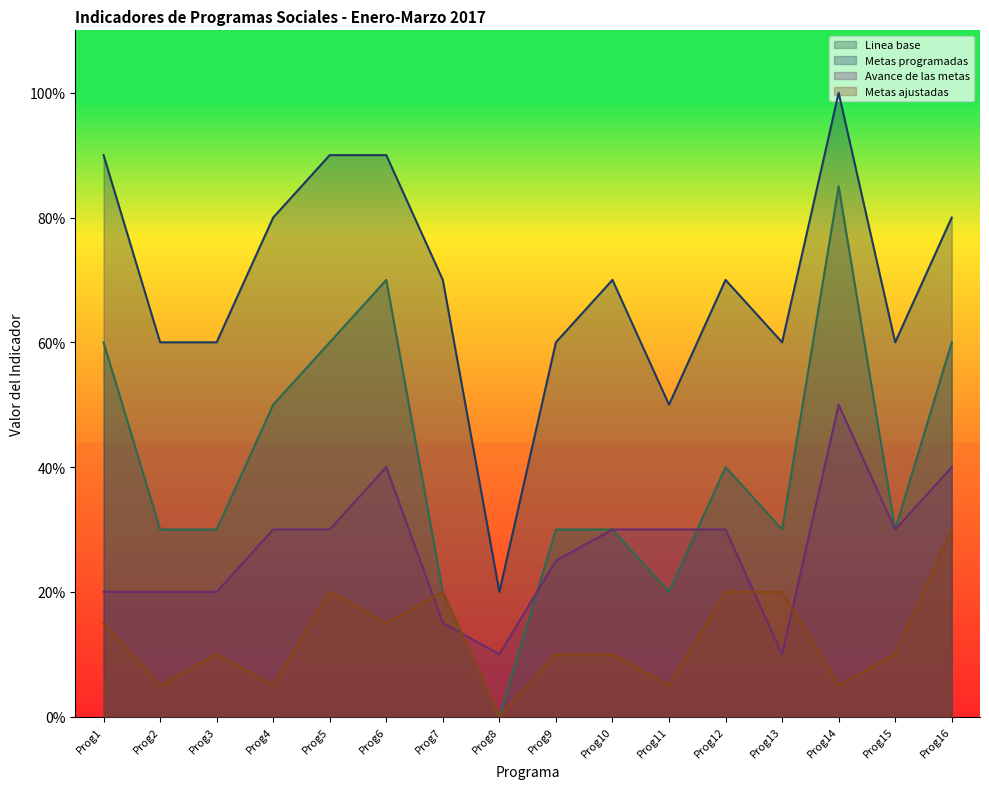

Which label corresponds to the smallest value in the chart?

Prog8